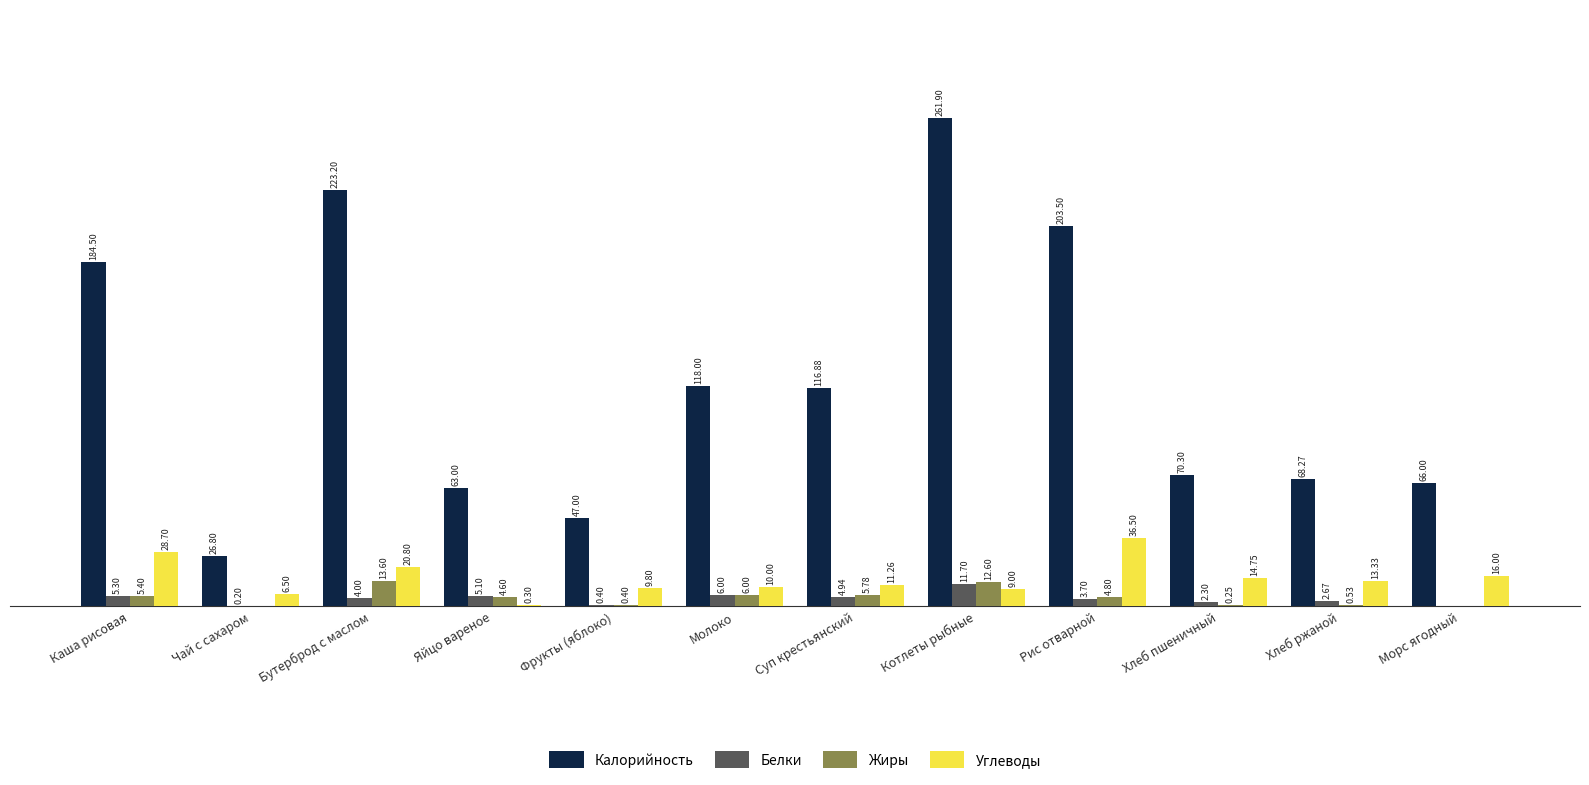

What are all the series names shown in the legend?

Калорийность, Белки, Жиры, Углеводы